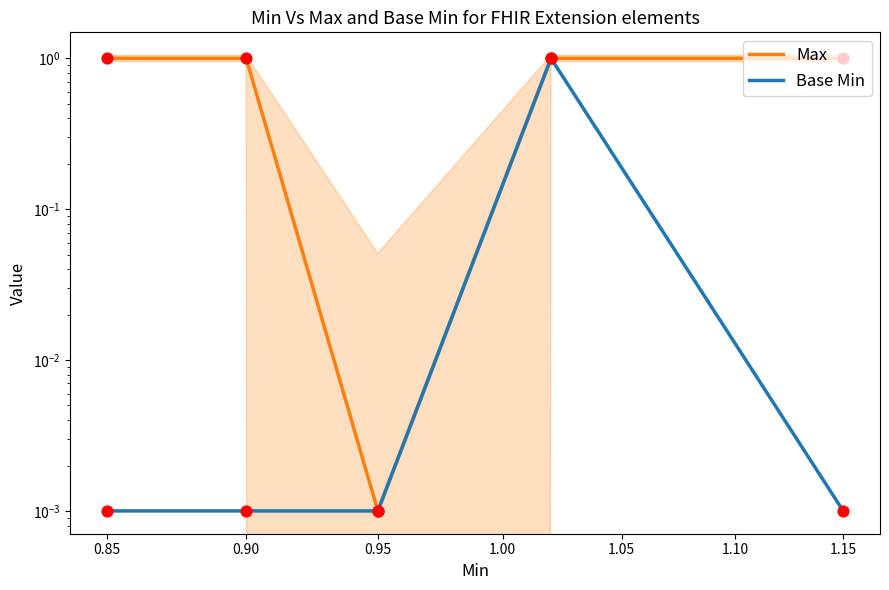

At how many categories does at least one series exceed 0?

5